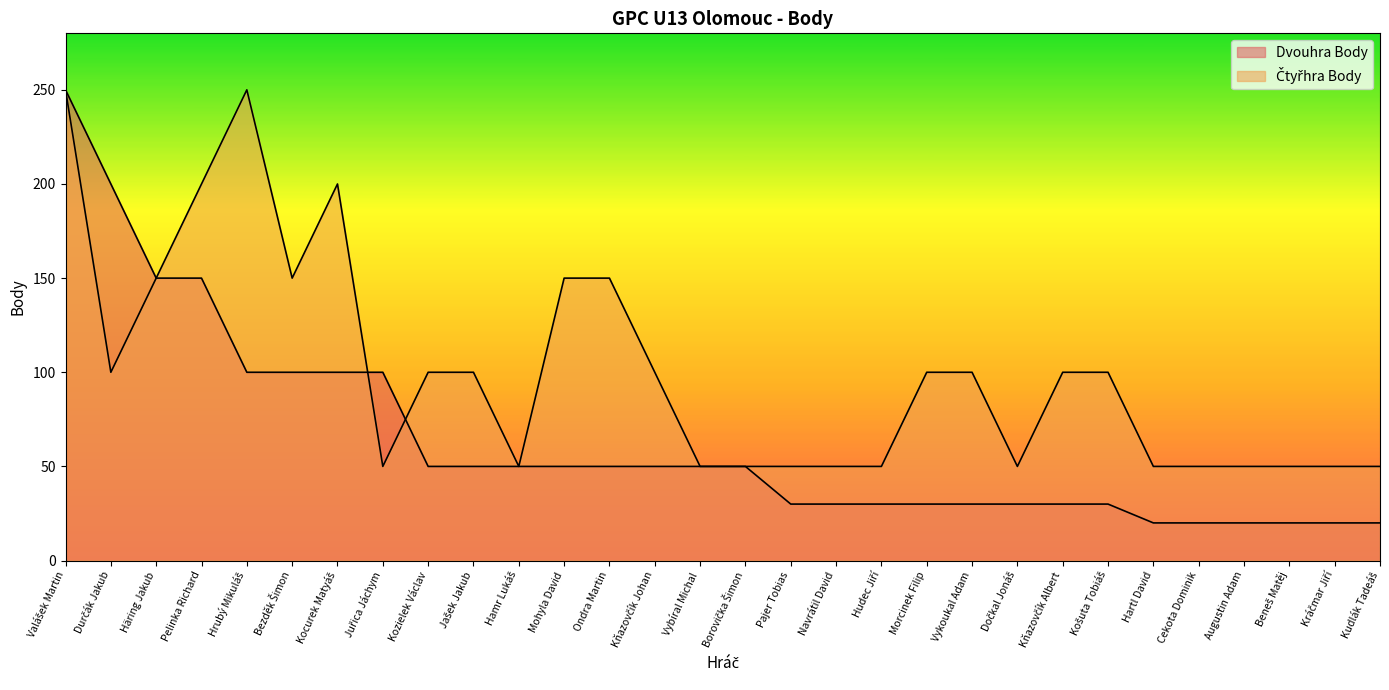

List the series in order of their peak value, lowest first.

Dvouhra Body, Čtyřhra Body